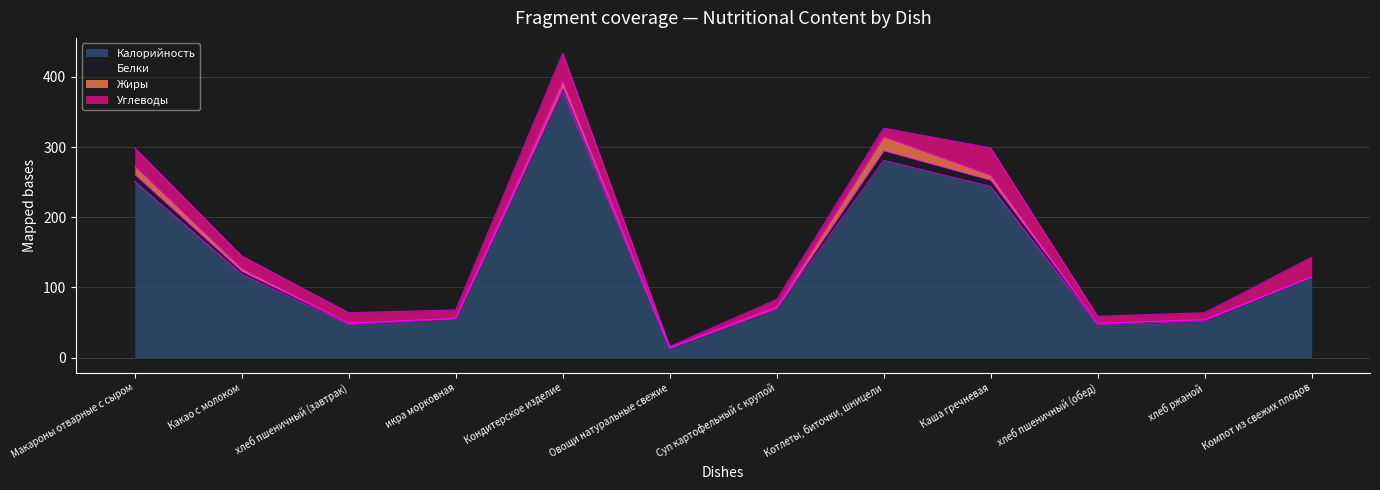

Is the value of Углеводы at Макароны отварные с сыром greater than the value of Калорийность at хлеб пшеничный (обед)?

No